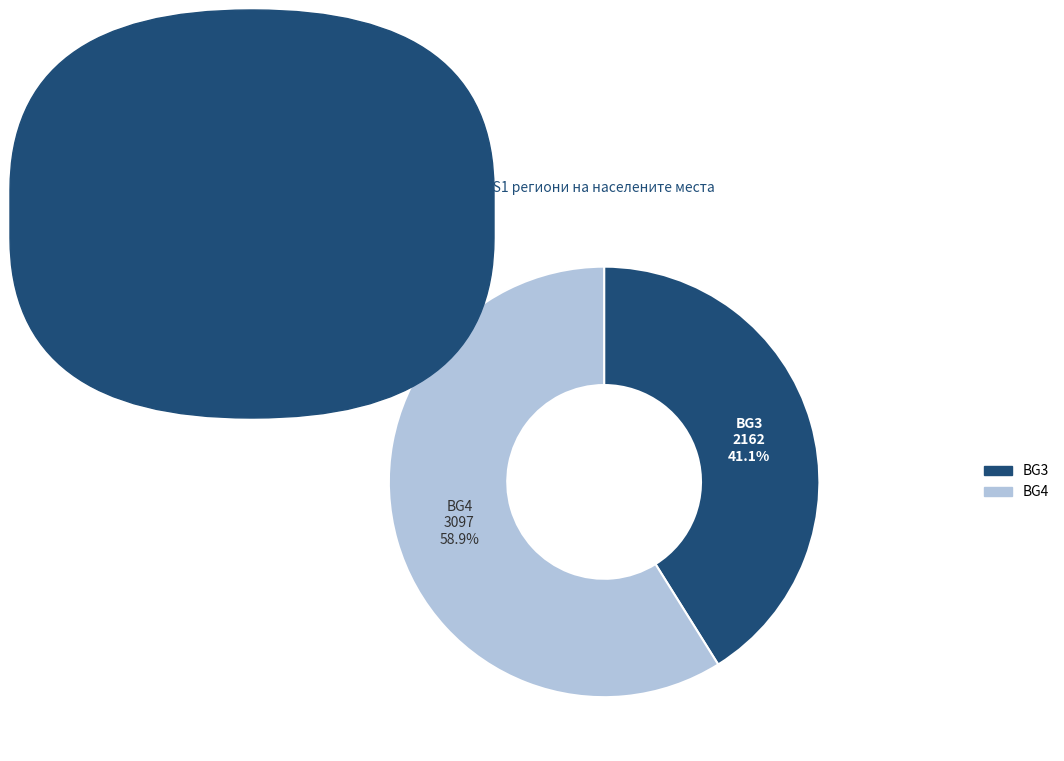

Does any single category account for the majority?

Yes